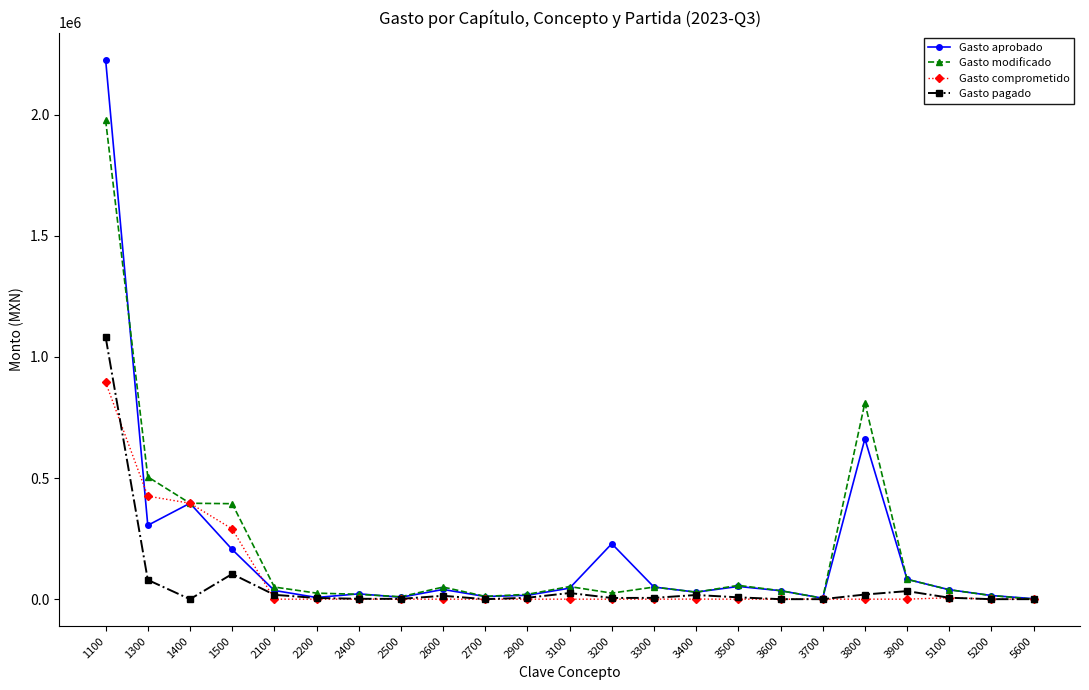

List the series in order of their peak value, highest first.

Gasto aprobado, Gasto modificado, Gasto pagado, Gasto comprometido